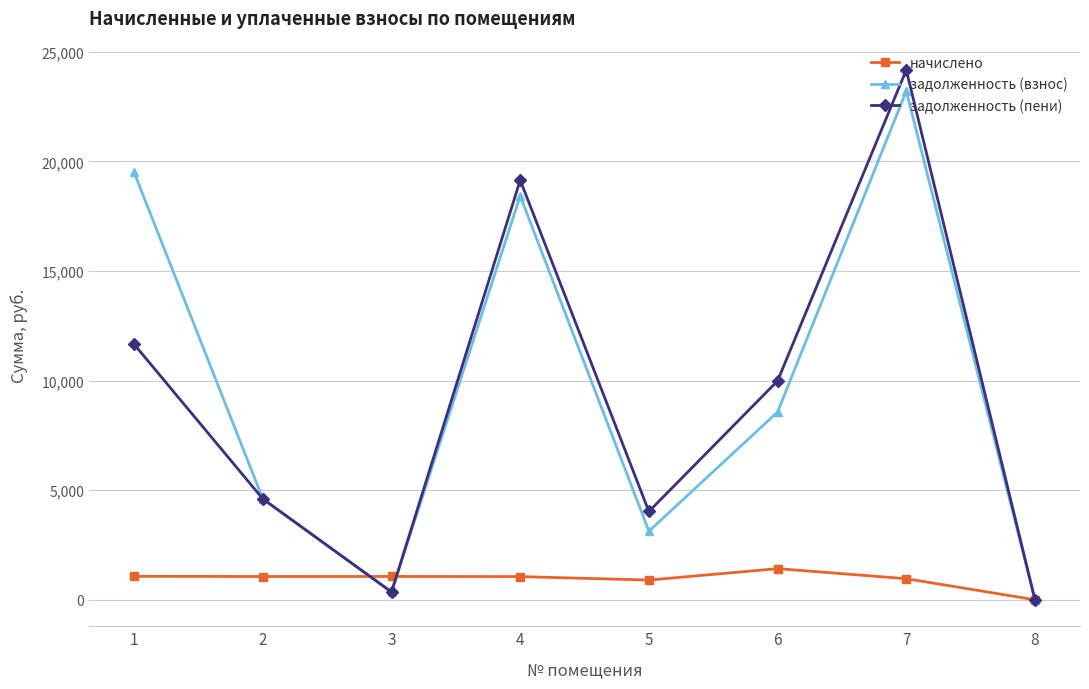

What is the value of the задолженность (пени) point at the 2nd from the left?

4602.0